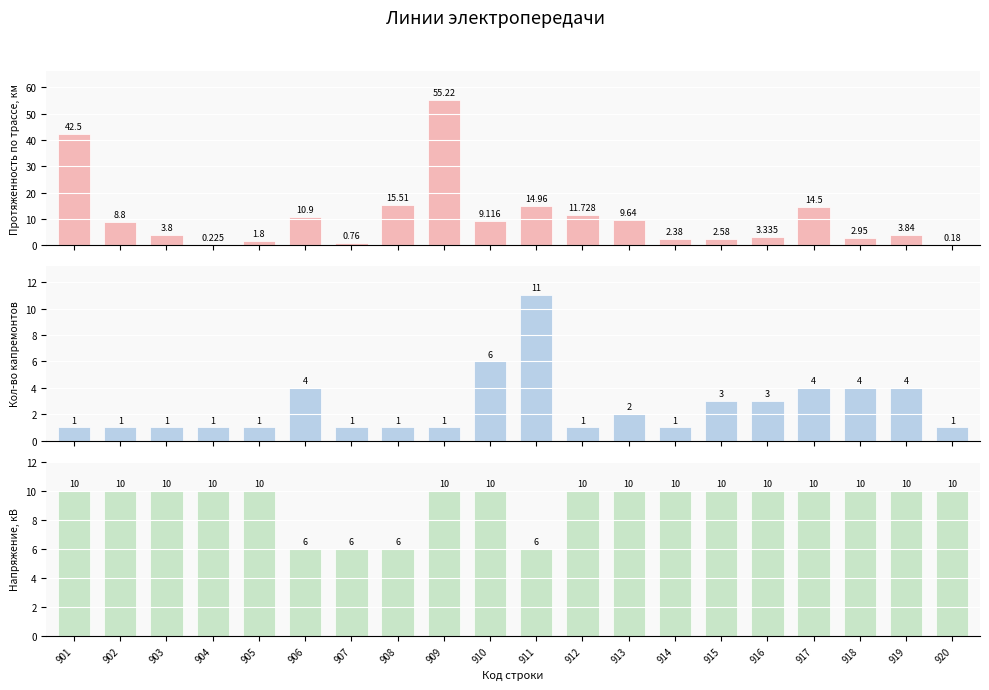

Is the value of Кол-во капремонтов at 912 greater than the value of Протяженность (до) at 909?

No